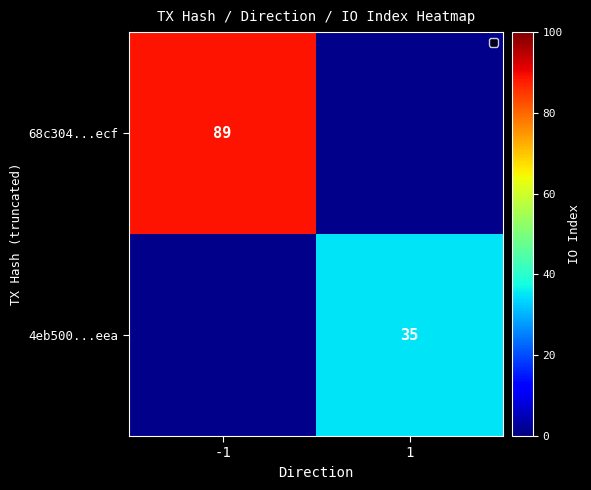

True or false: 4eb500...eea has a value of 53 at 1.

False